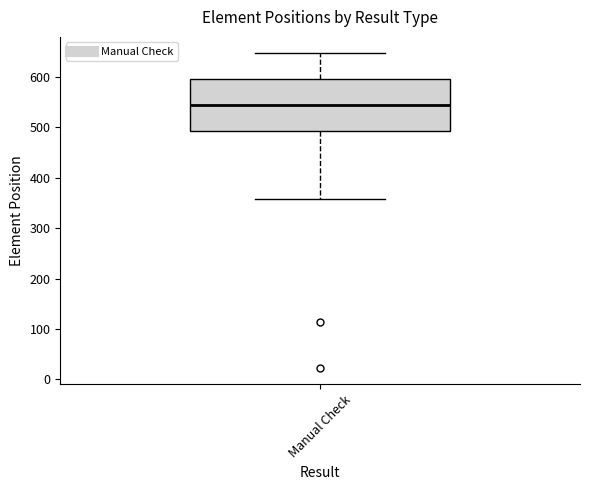

Where does the lower whisker of the box for Manual Check end on the y-axis? The values are not printed on the chart, so give them approximately, as read against the axis.

360